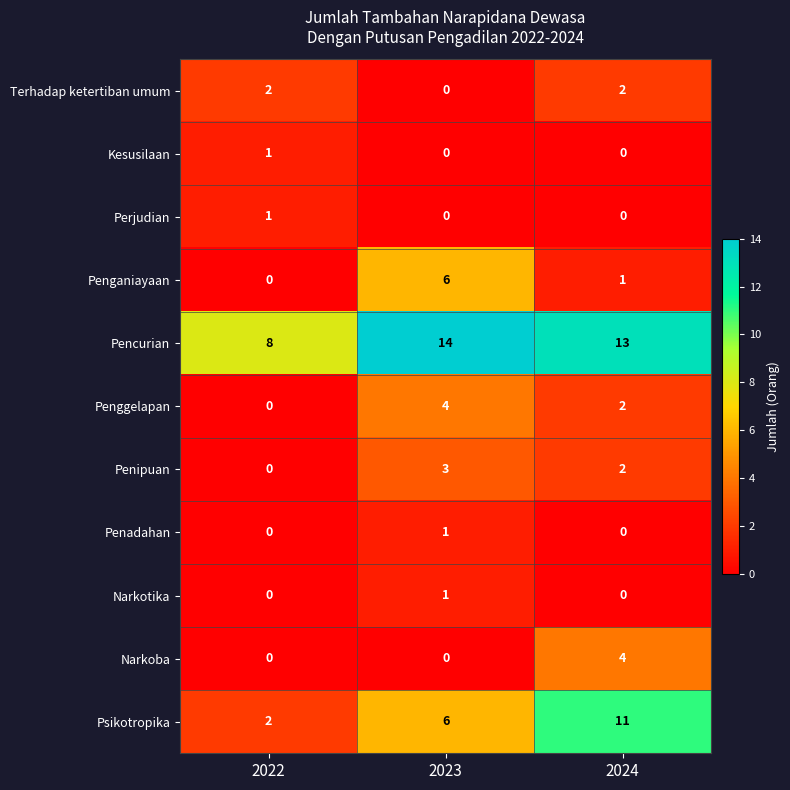

What is the greatest value displayed?

14